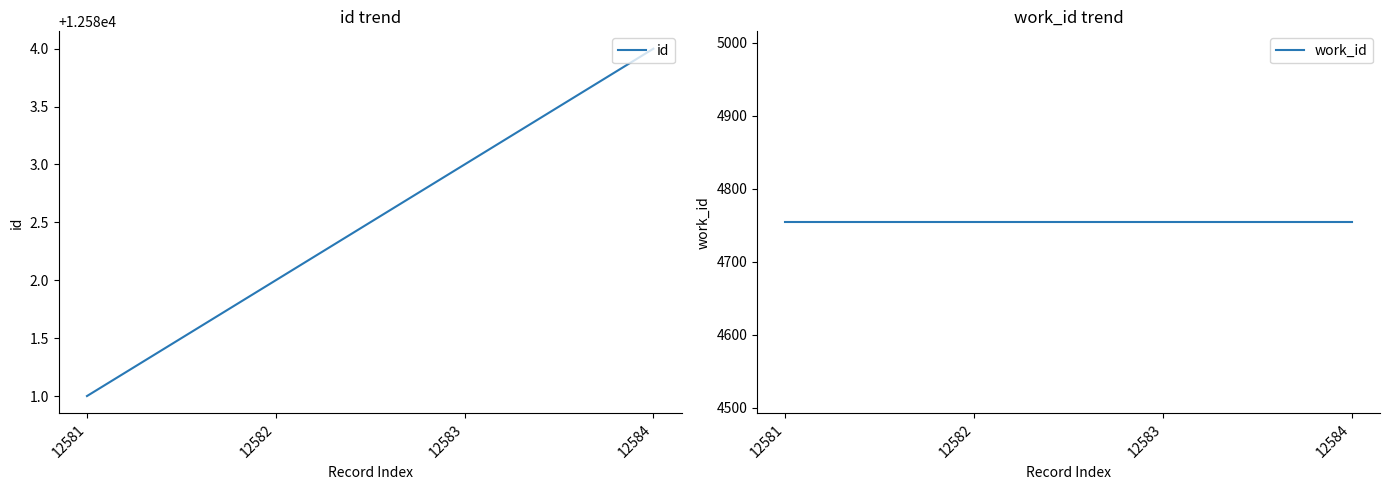

Reading right to left, extract all data points from this chart.

id: 12584	12583	12582	12581
work_id: 4754	4754	4754	4754